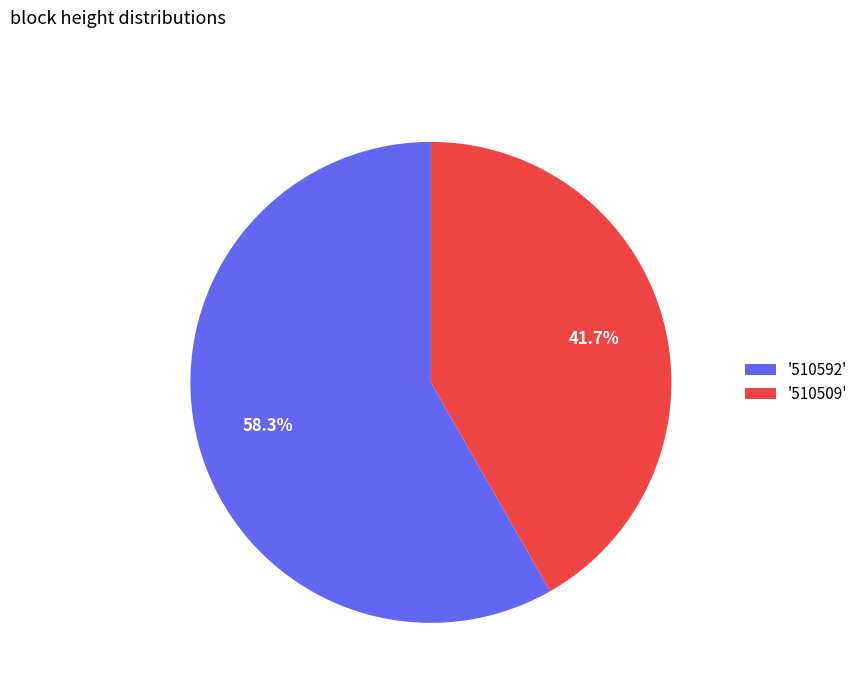

Is there a majority slice in this chart?

Yes